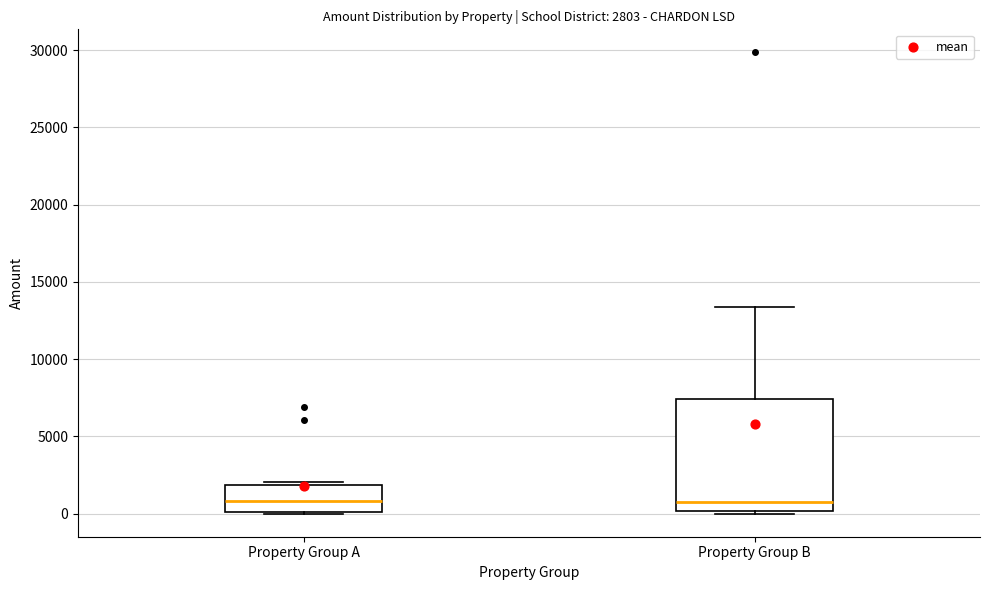

Which box is the tallest, from its lower edge to its upper edge?

Property Group B